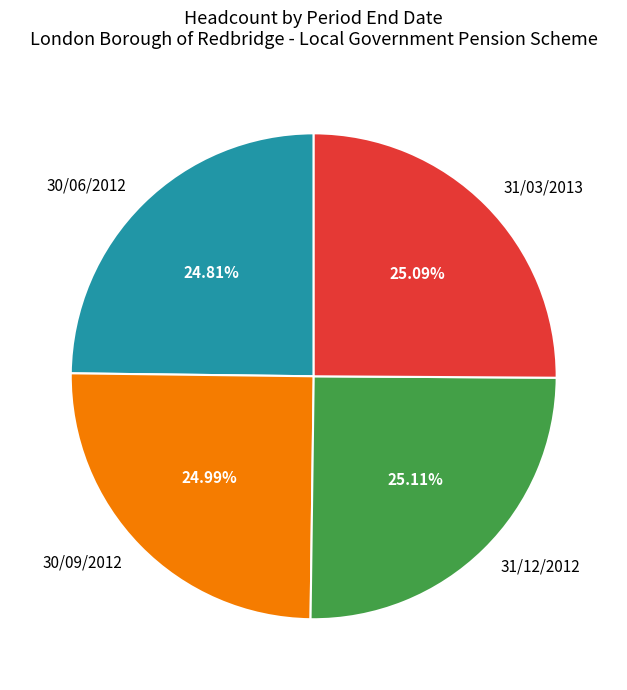

Approximately how many times larger is the value at 30/09/2012 compared to 30/06/2012?

1.0